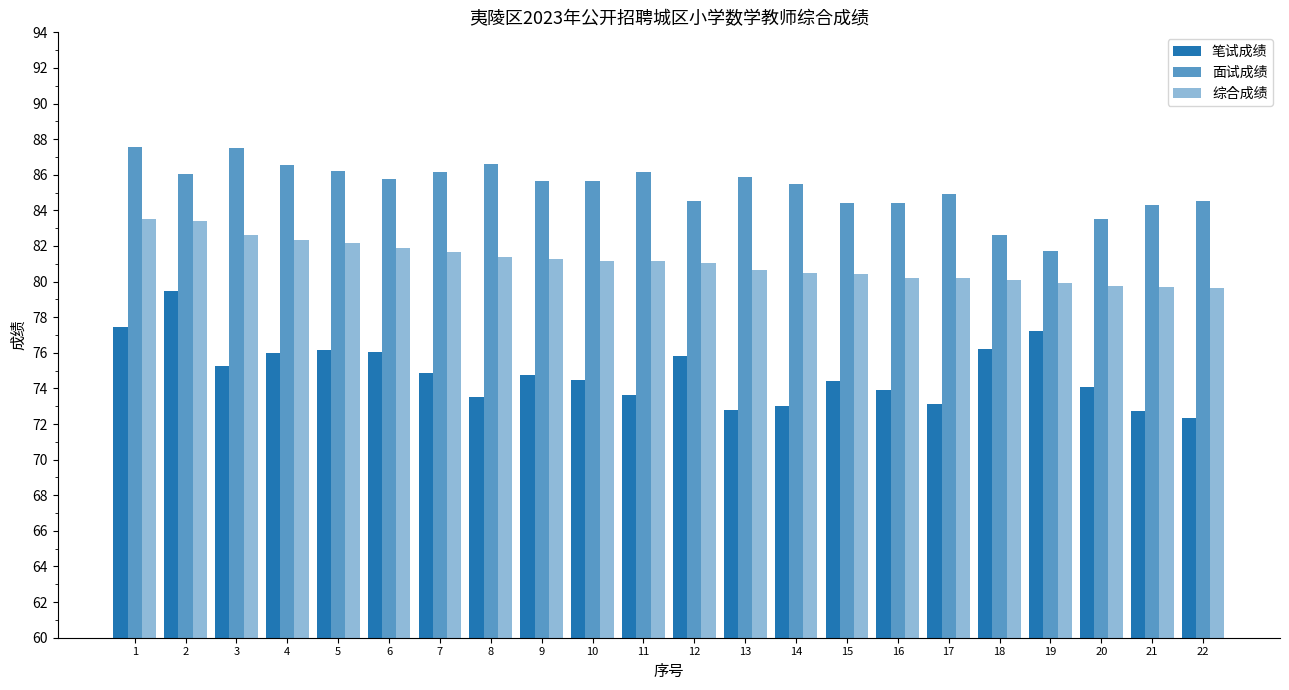

Which series has the largest total across all categories?

面试成绩